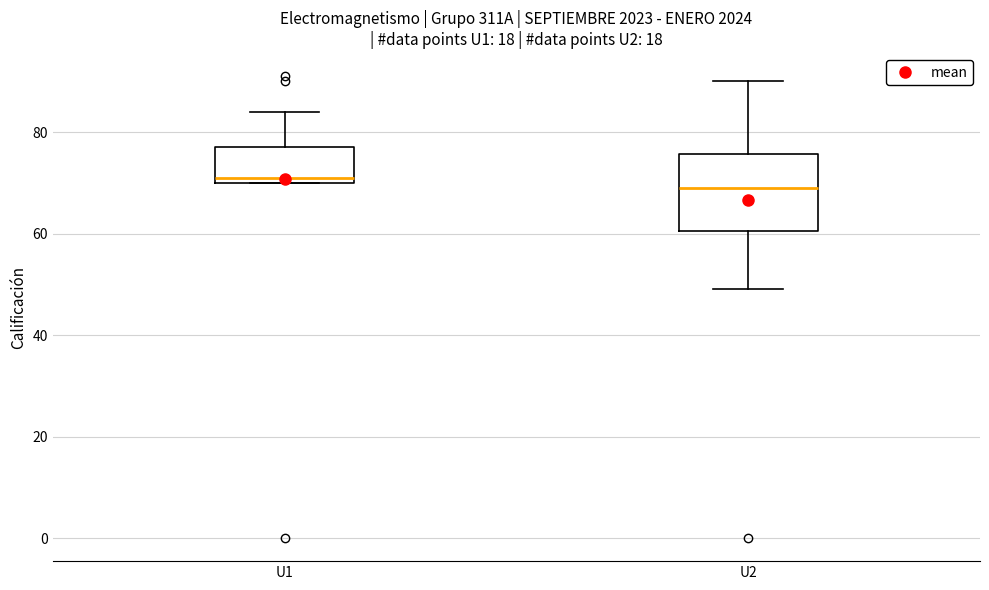

Where does the median line of the box for U1 sit on the y-axis? The values are not printed on the chart, so give them approximately, as read against the axis.

72